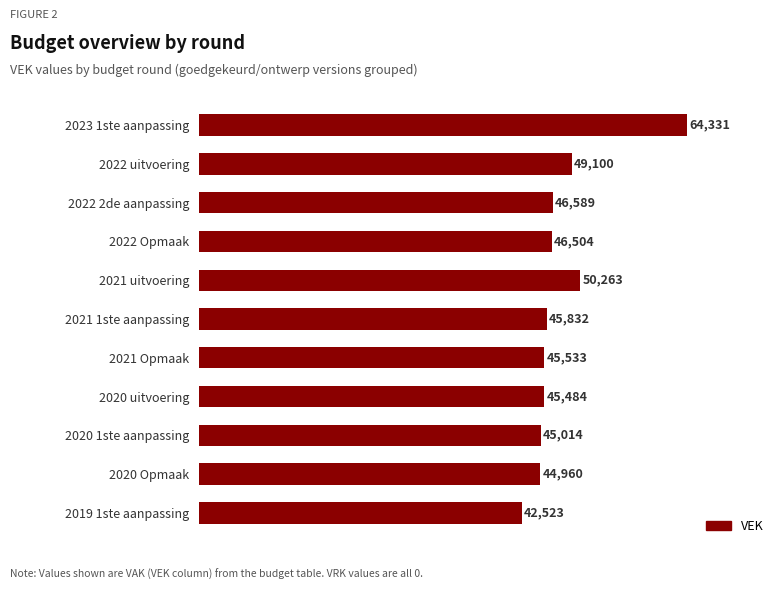

List the labels in order of value, largest first.

2023 1ste aanpassing, 2021 uitvoering, 2022 uitvoering, 2022 2de aanpassing, 2022 Opmaak, 2021 1ste aanpassing, 2021 Opmaak, 2020 uitvoering, 2020 1ste aanpassing, 2020 Opmaak, 2019 1ste aanpassing